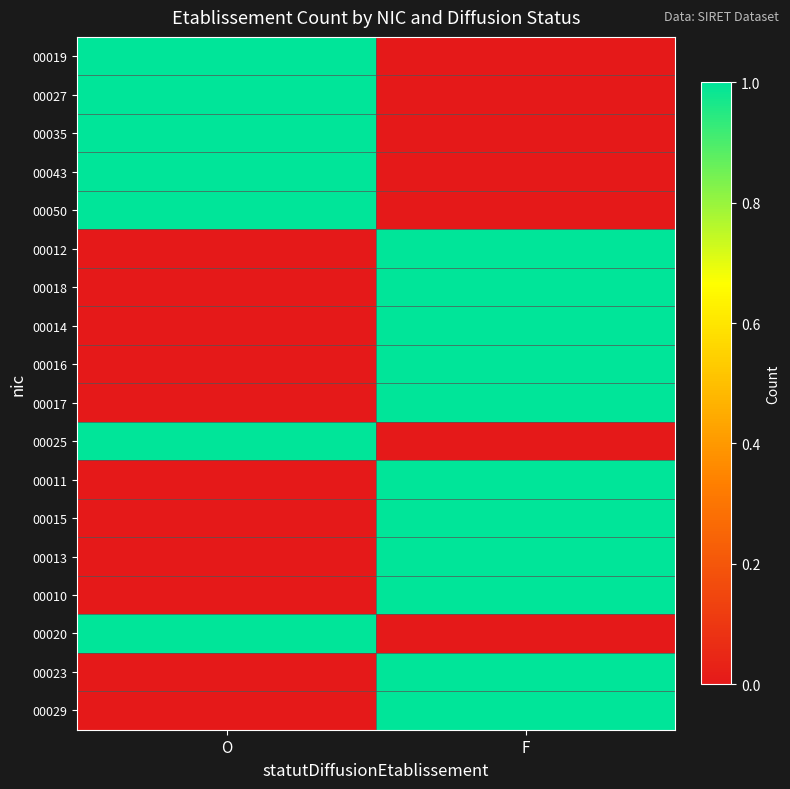

How many distinct data groups are displayed?

18